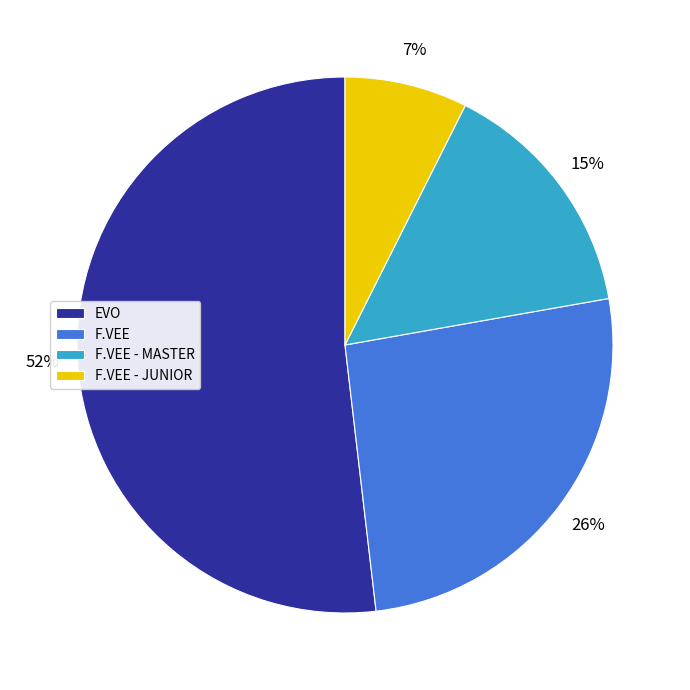

Count the number of slices in the pie.

4